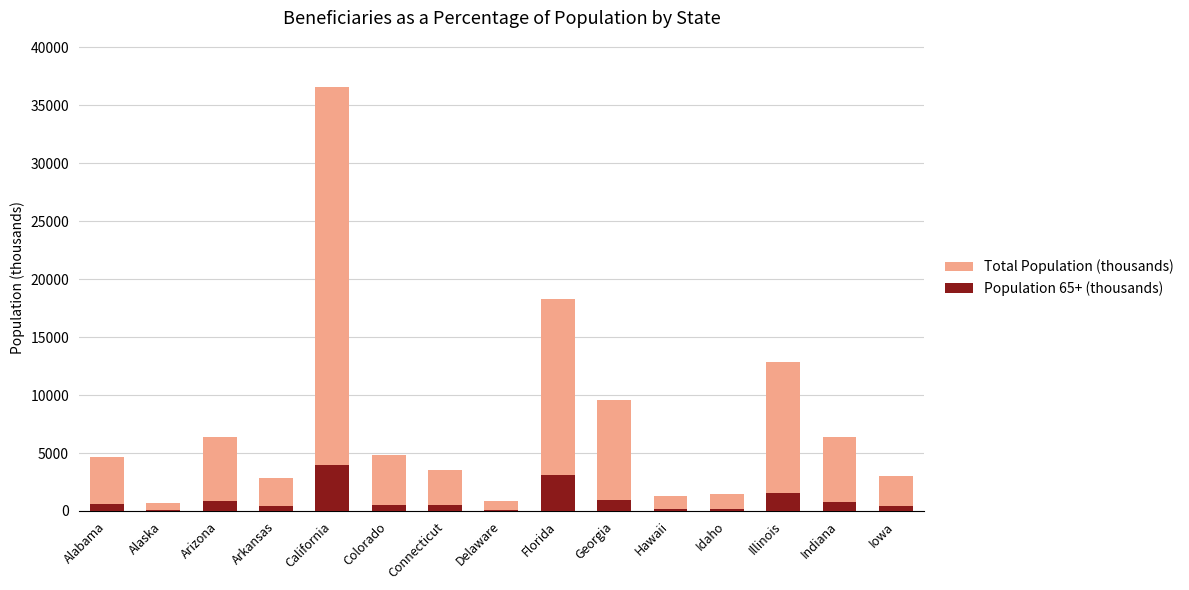

Reading left to right, what are all the values shown in this chart?

Total Population (thousands): 4628	683	6339	2835	36553	4862	3502	865	18251	9545	1283	1499	12853	6345	2988
Population 65+ (thousands): 626	48	820	397	4004	493	472	118	3098	943	184	175	1549	795	438